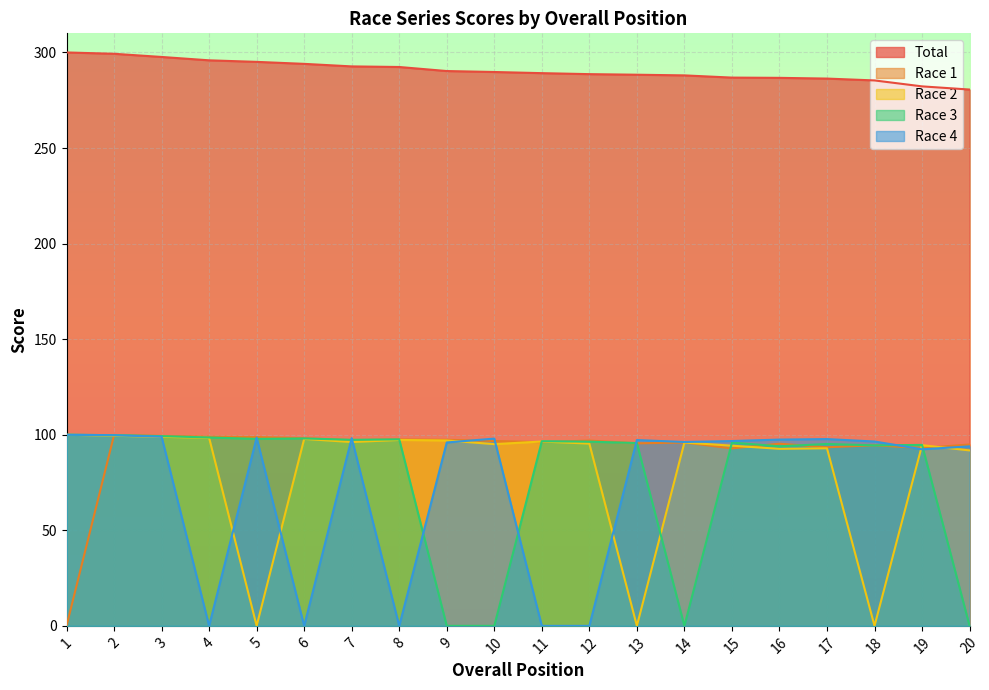

What is the difference between the second highest and second lowest values in the Race 3 series?

99.8